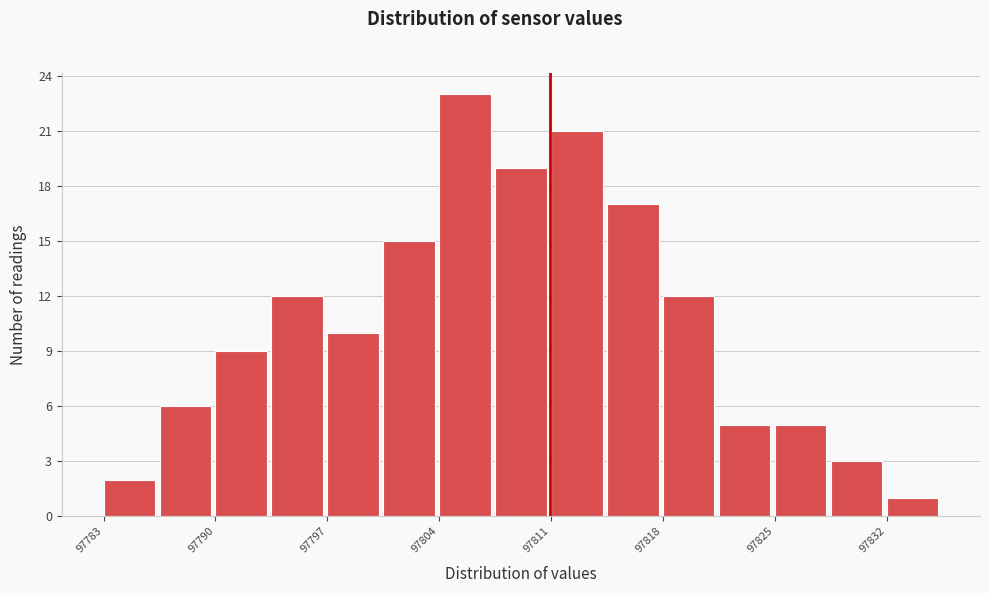

Around what value on the x-axis is the tallest bar? Give the approximate position of its centre, as read against the axis.

97806